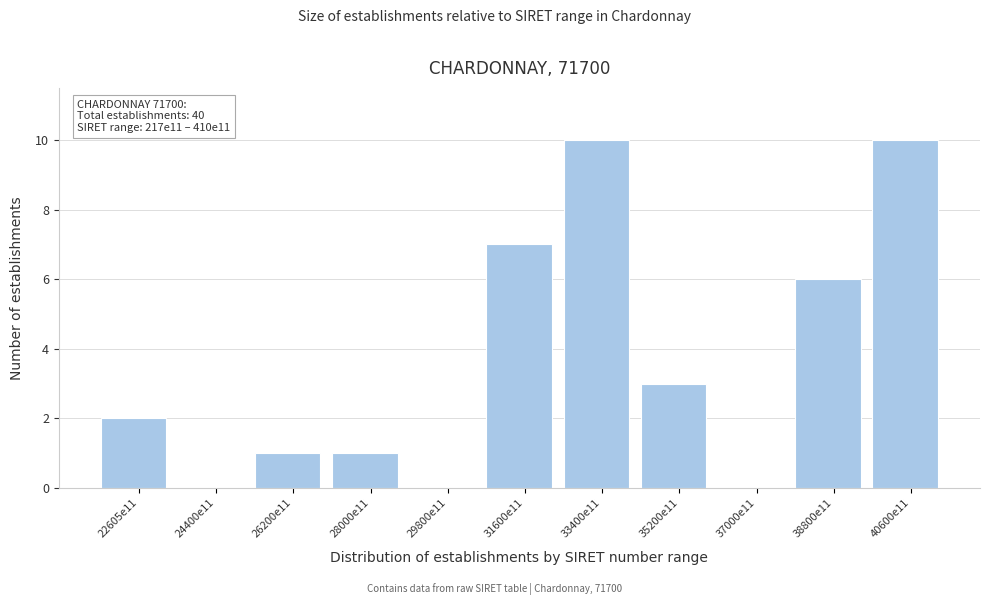

Reading right to left, list all the values displayed in this chart.

40600e11=10	38800e11=6	37000e11=0	35200e11=3	33400e11=10	31600e11=7	29800e11=0	28000e11=1	26200e11=1	24400e11=0	22605e11=2